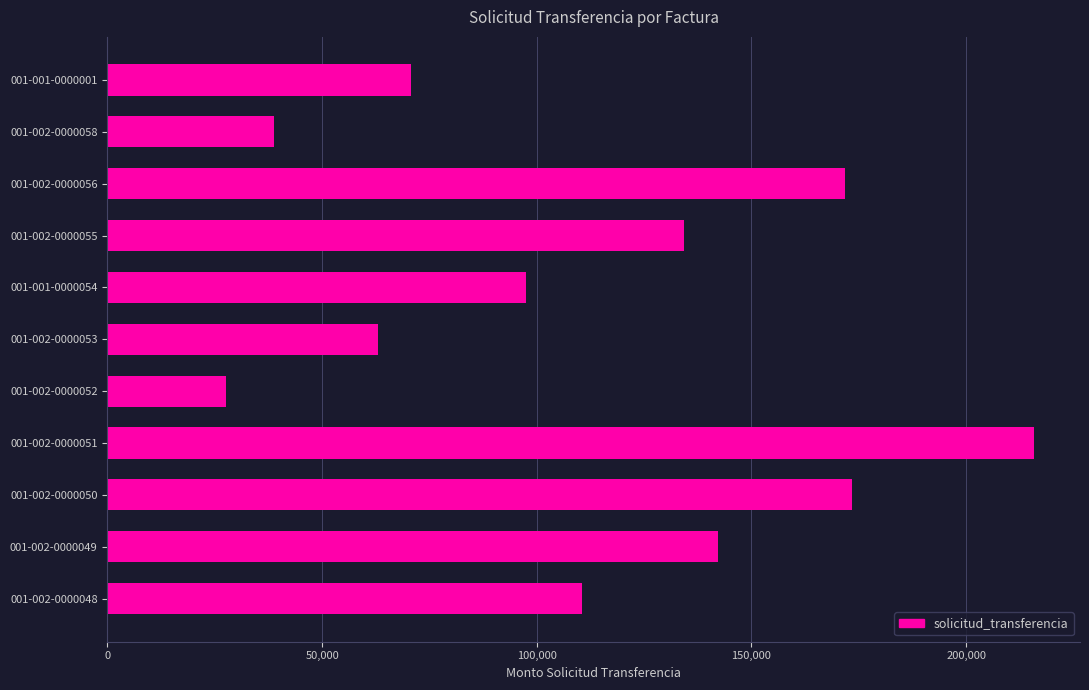

How many categories are shown in the chart?

11